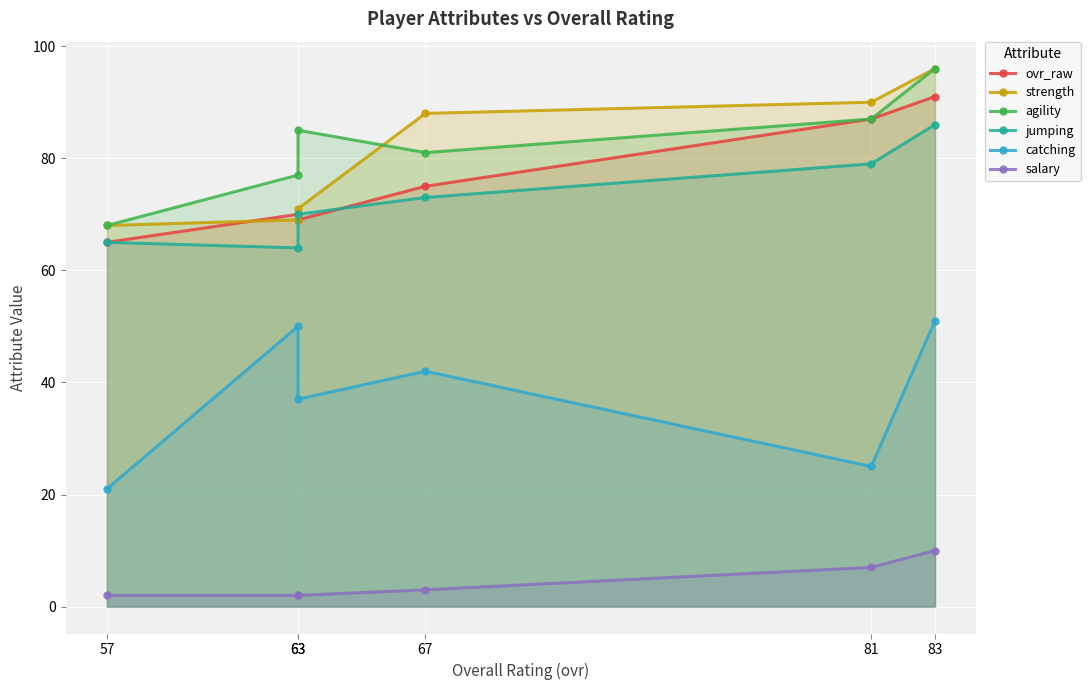

What is the minimum value for strength?

68